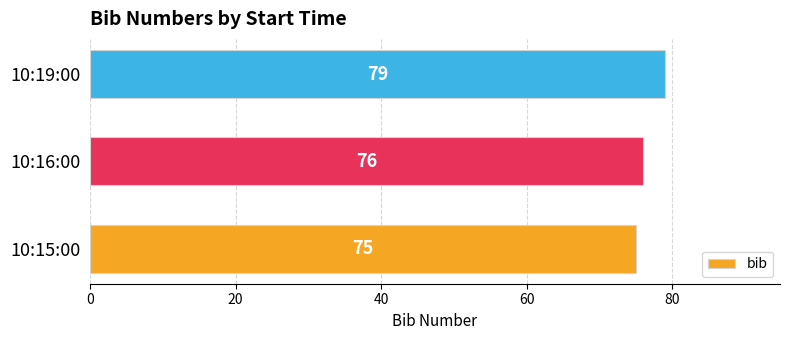

What is the sum of the values at 10:15:00 and 10:19:00?

154